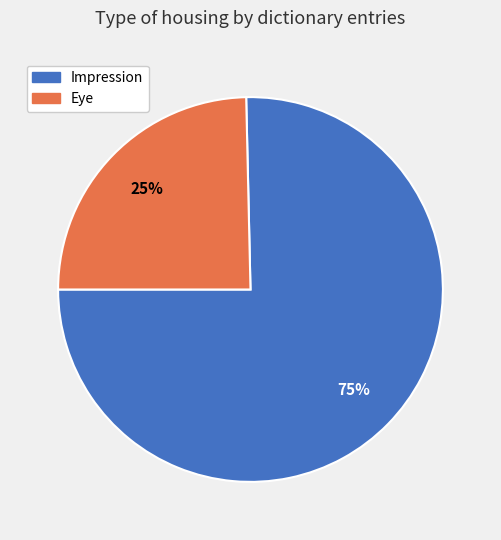

Combined, do Impression and Eye account for over 50%?

Yes